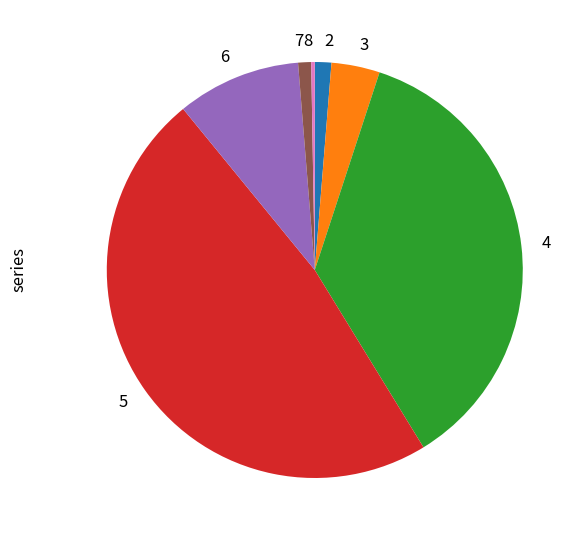

Does 6 represent more than half of the total?

No